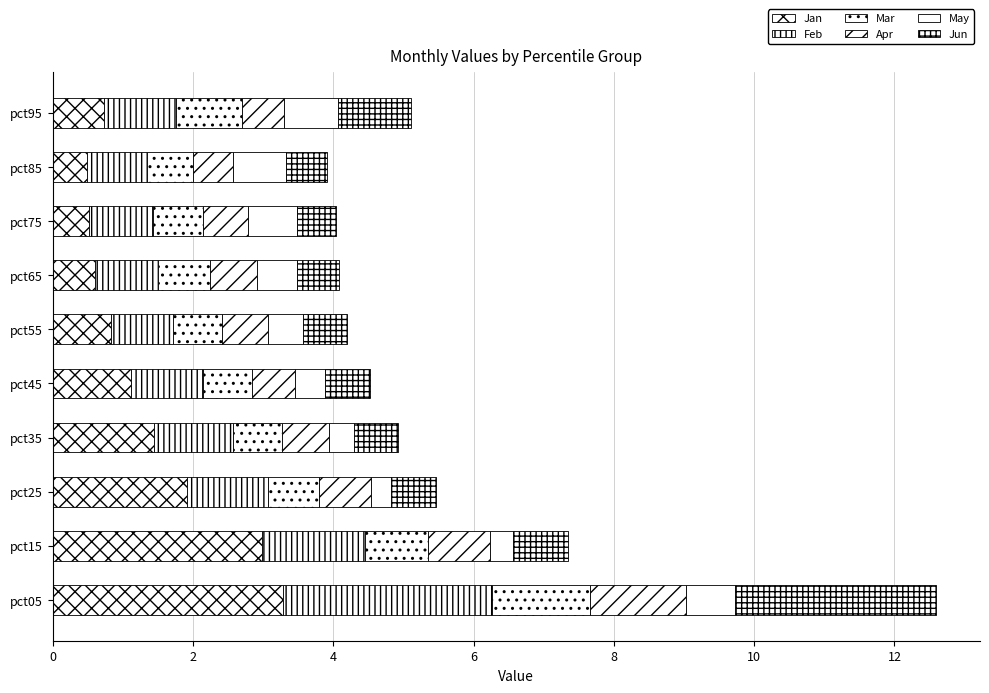

How many data points does each series have?

10